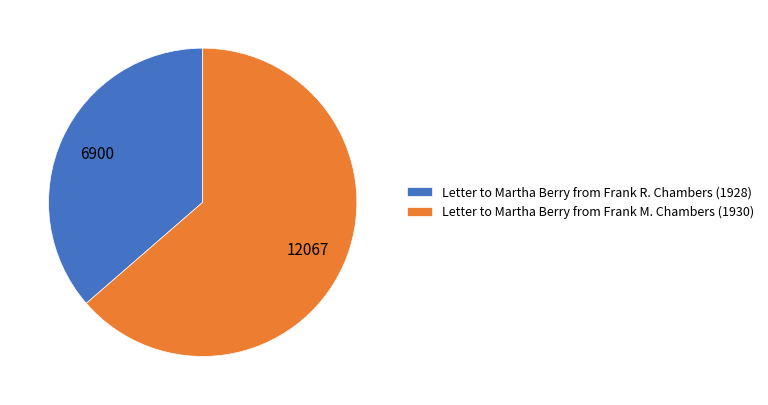

Count the number of slices in the pie.

2